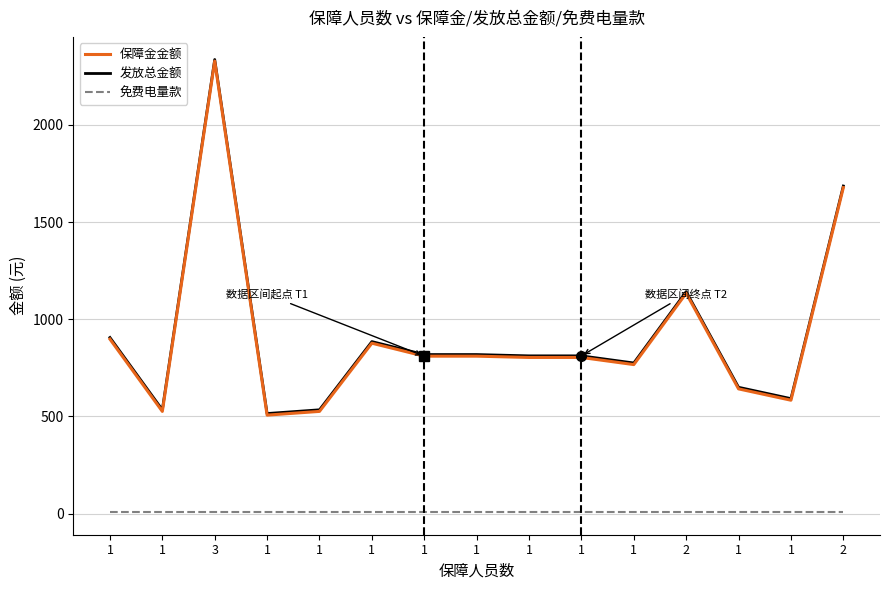

What is the total value across all series at 1?

1812.4